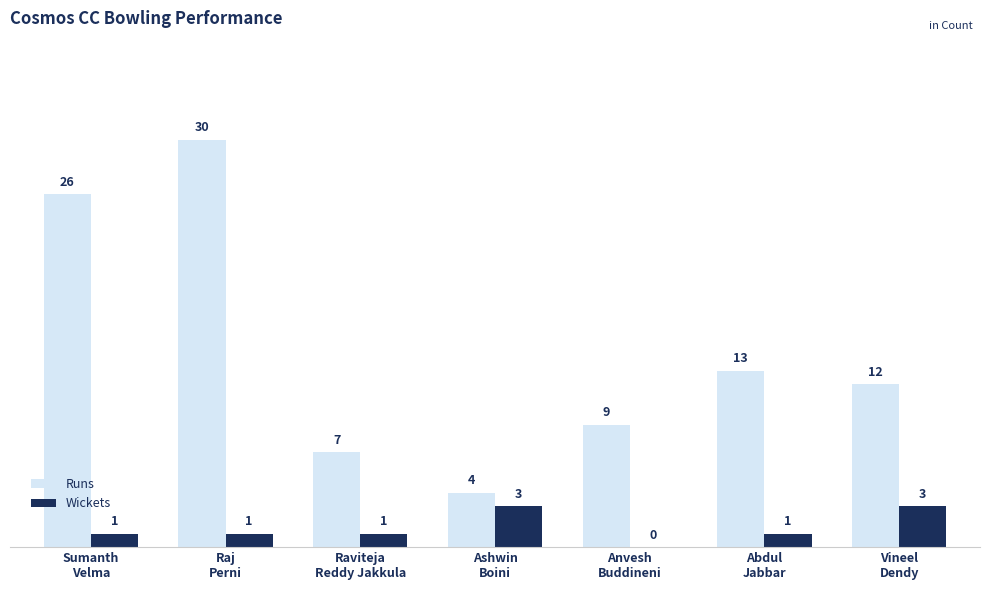

What is the sum of all Runs values?

101